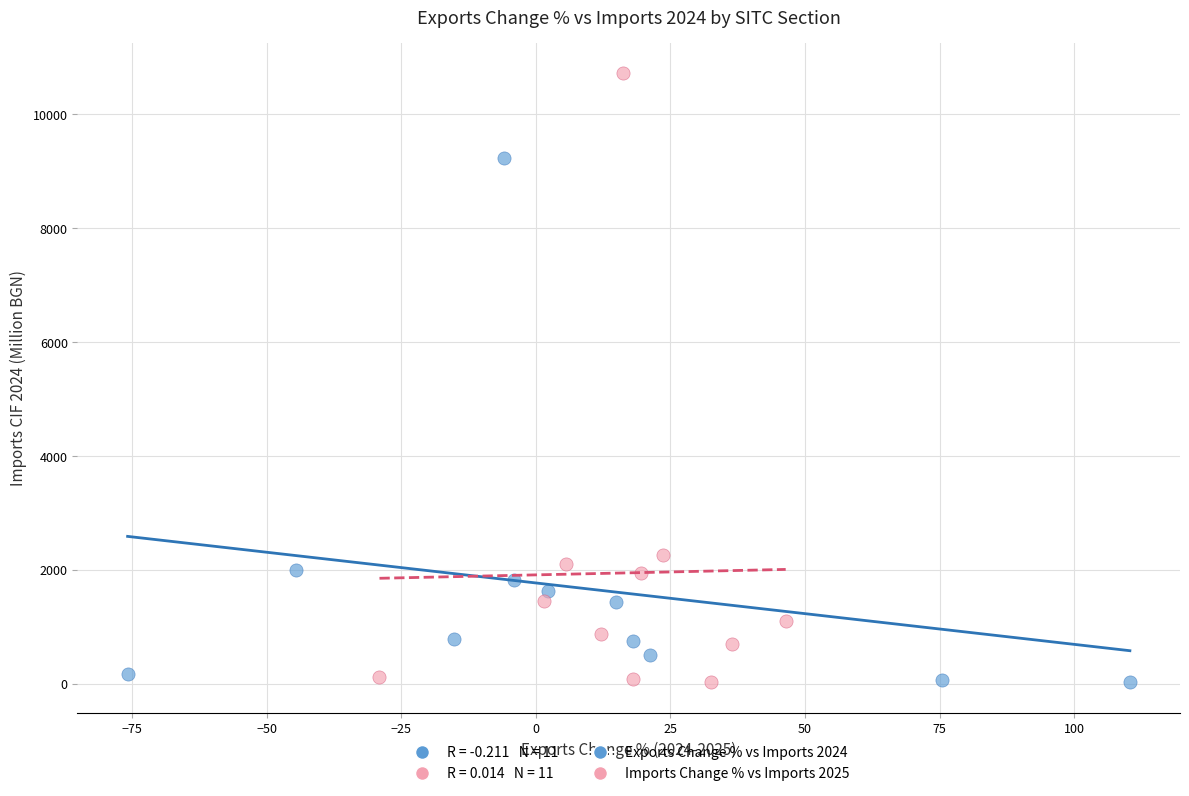

Which series reaches the maximum Y coordinate?

Imports Change % vs Imports 2025